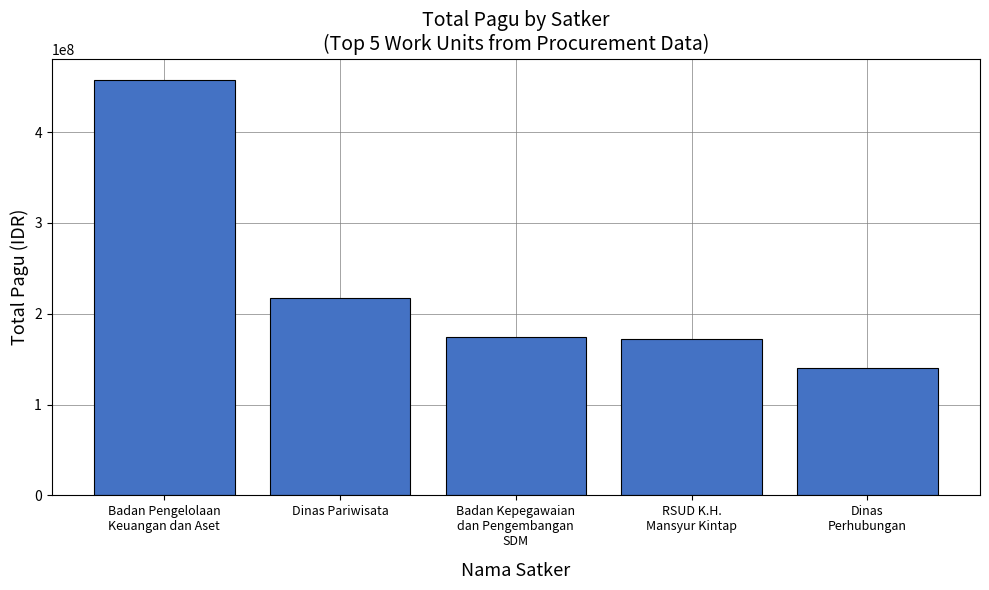

At which category does the chart reach its minimum across all series?

Dinas
Perhubungan